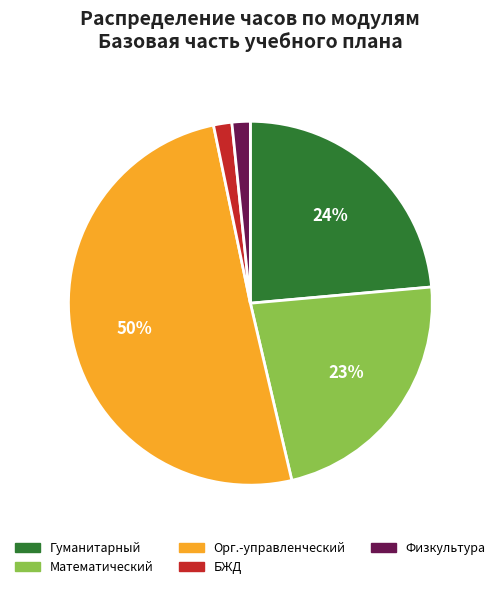

How many slices are in this pie chart?

5